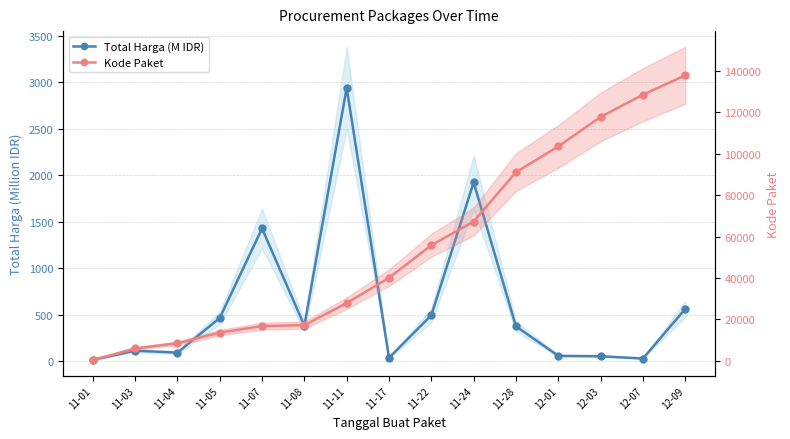

How many categories are shown in the chart?

15